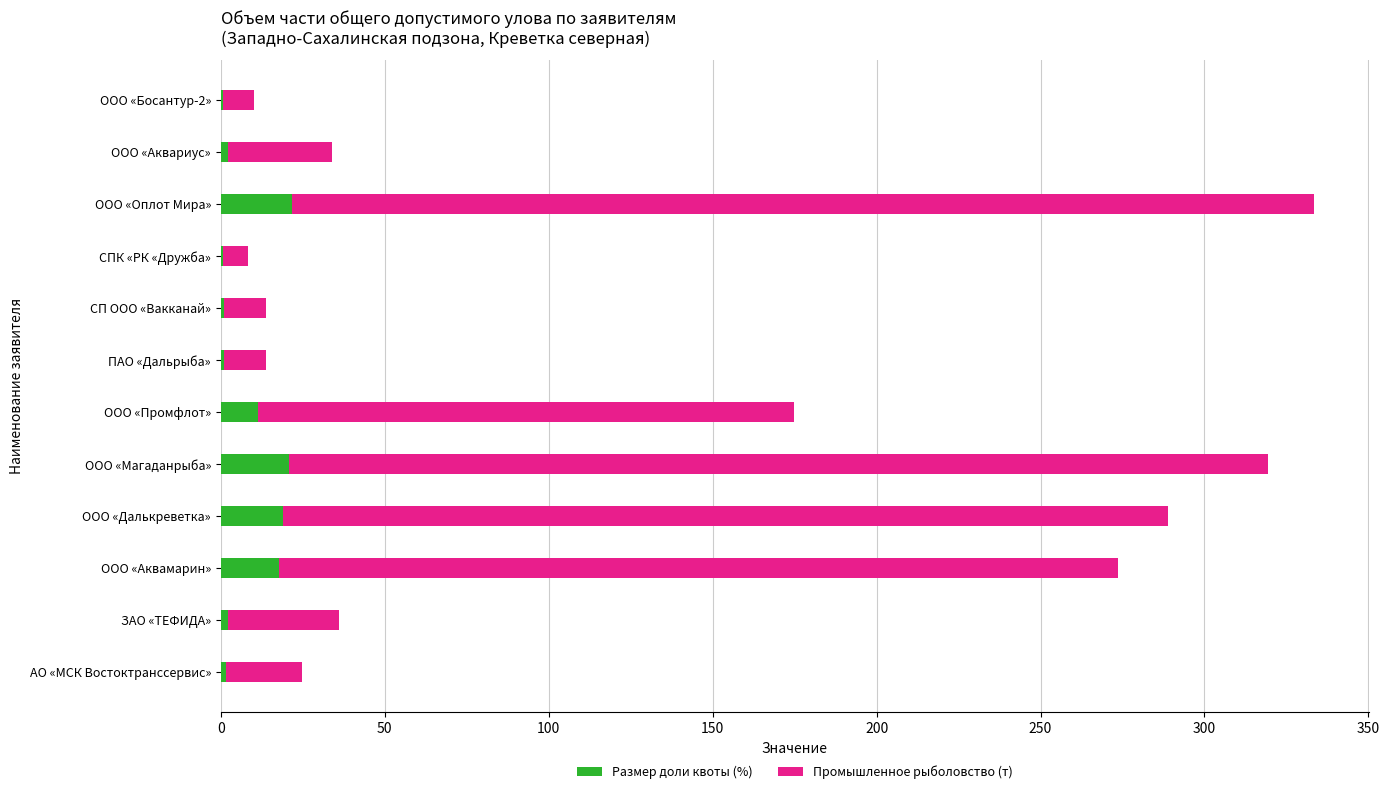

What is the maximum value for Размер доли квоты (%)?

21.8